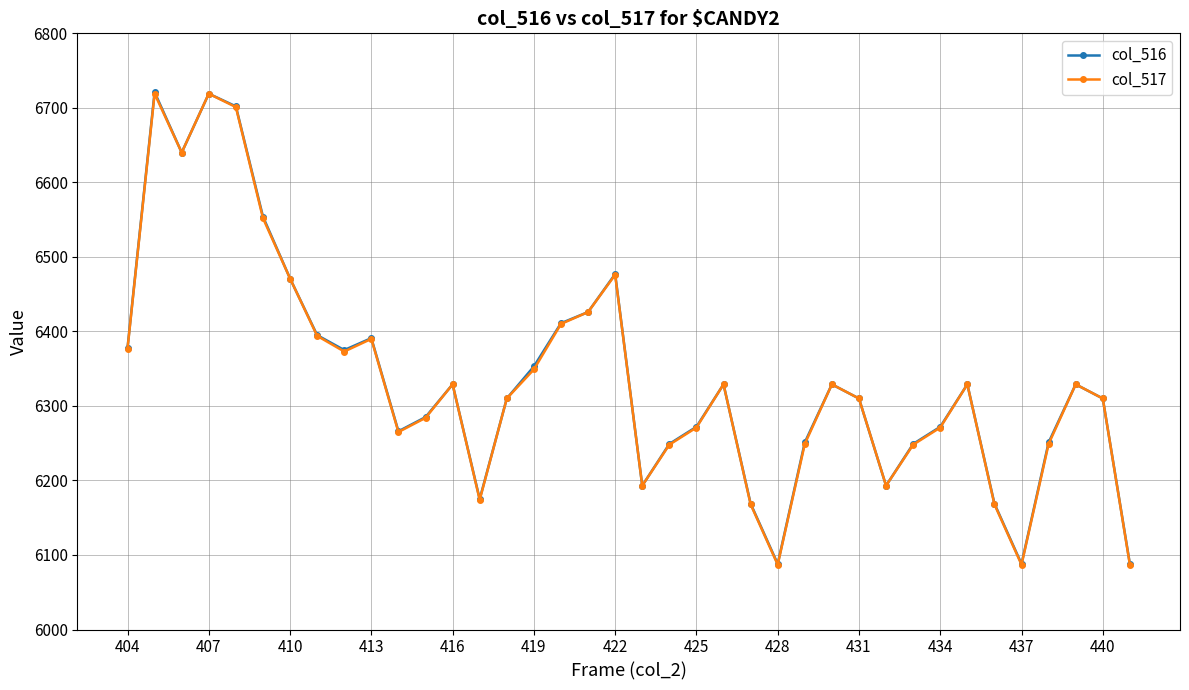

In col_516, how many points are lower than both neighbors (excluding endpoints)?

8